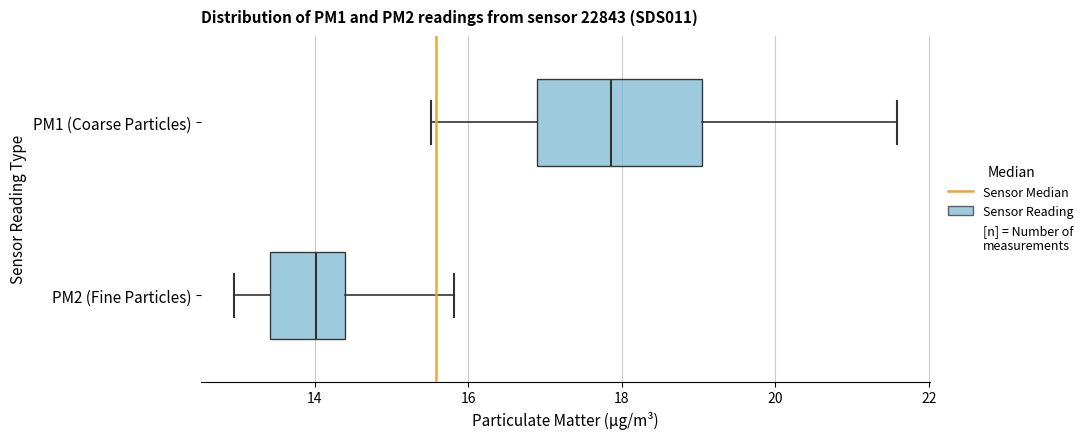

Which box's median line is the furthest to the left?

PM2 (Fine Particles)